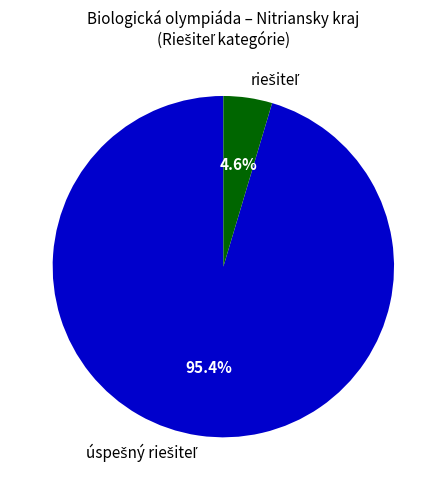

Is there a majority slice in this chart?

Yes